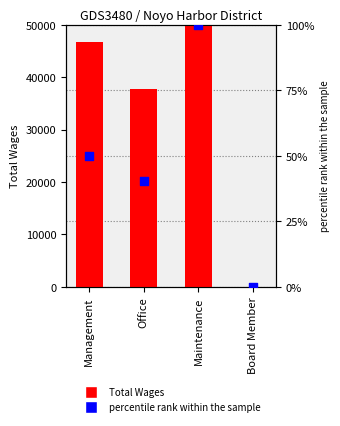

At how many categories does at least one series exceed 44548?

2